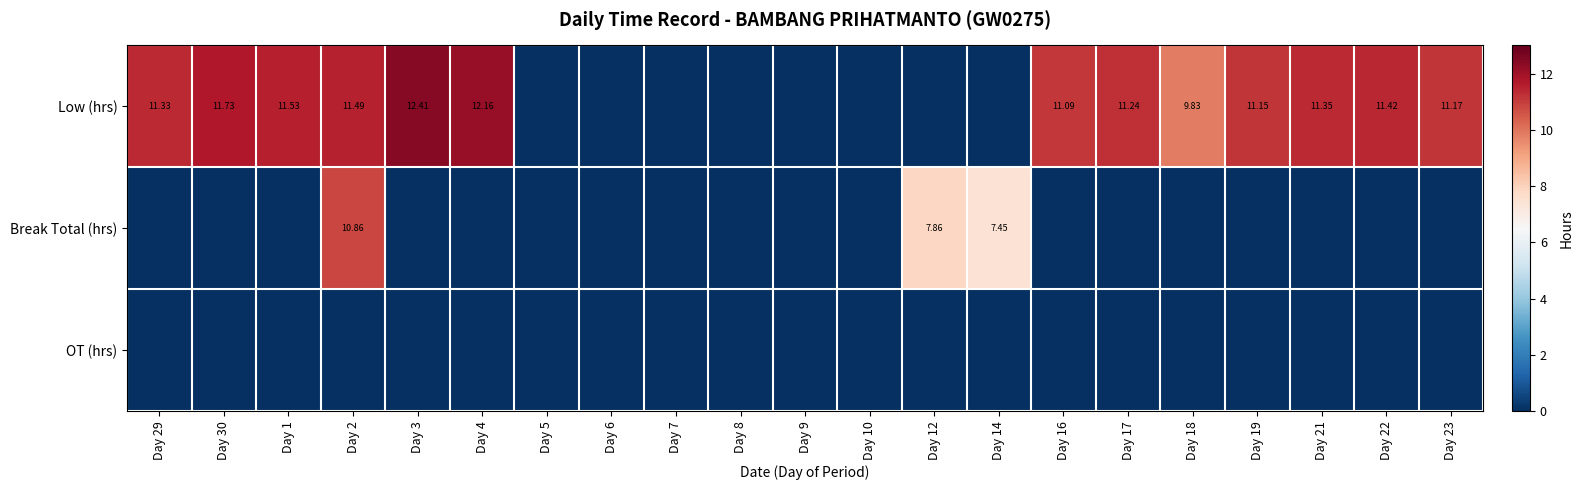

Count the number of categories in the chart.

21